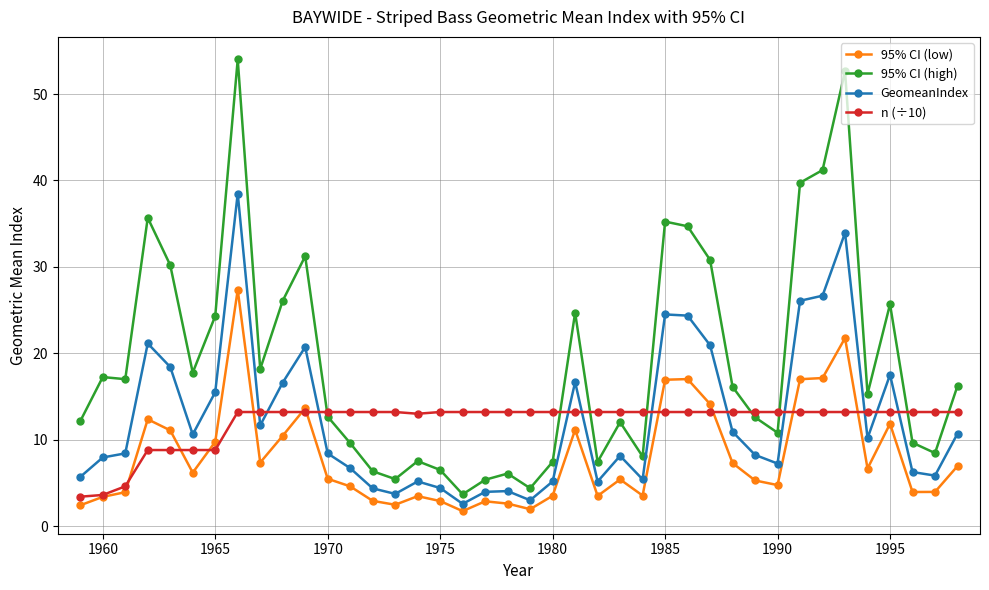

True or false: 95% CI (high) and 95% CI (low) intersect in this chart.

False